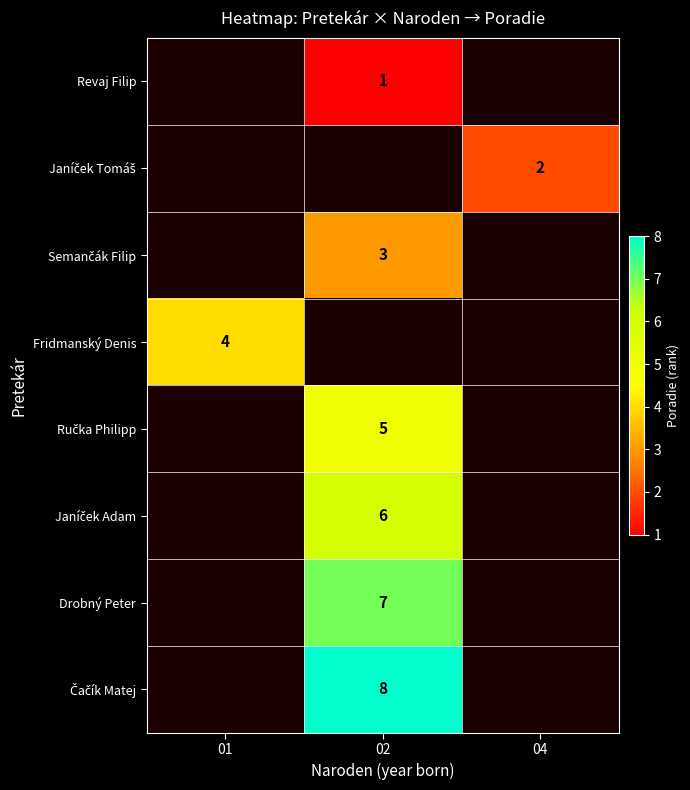

What is the spread (max minus min) of values at 02?

7.0